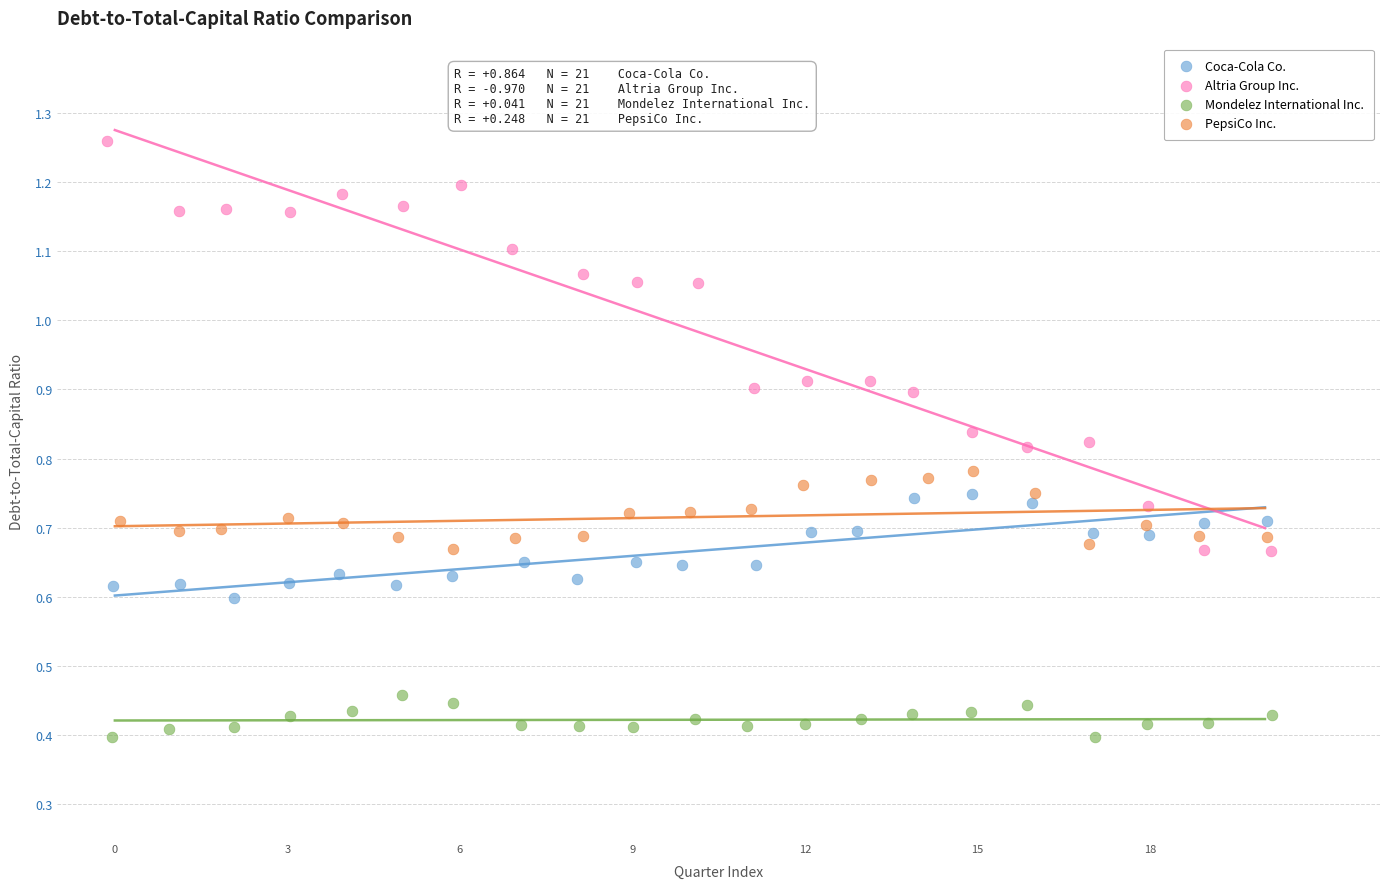

Which series reaches the minimum Y coordinate?

Mondelez International Inc.